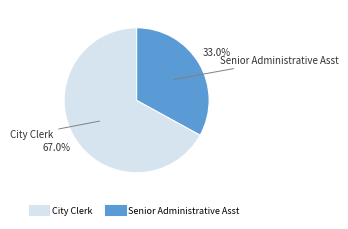

Which slice is the largest?

City Clerk